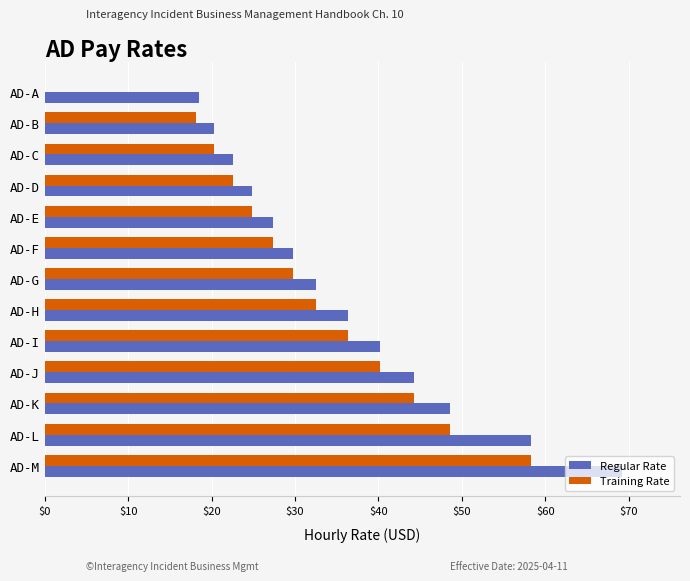

Which series has the largest total across all categories?

Regular Rate